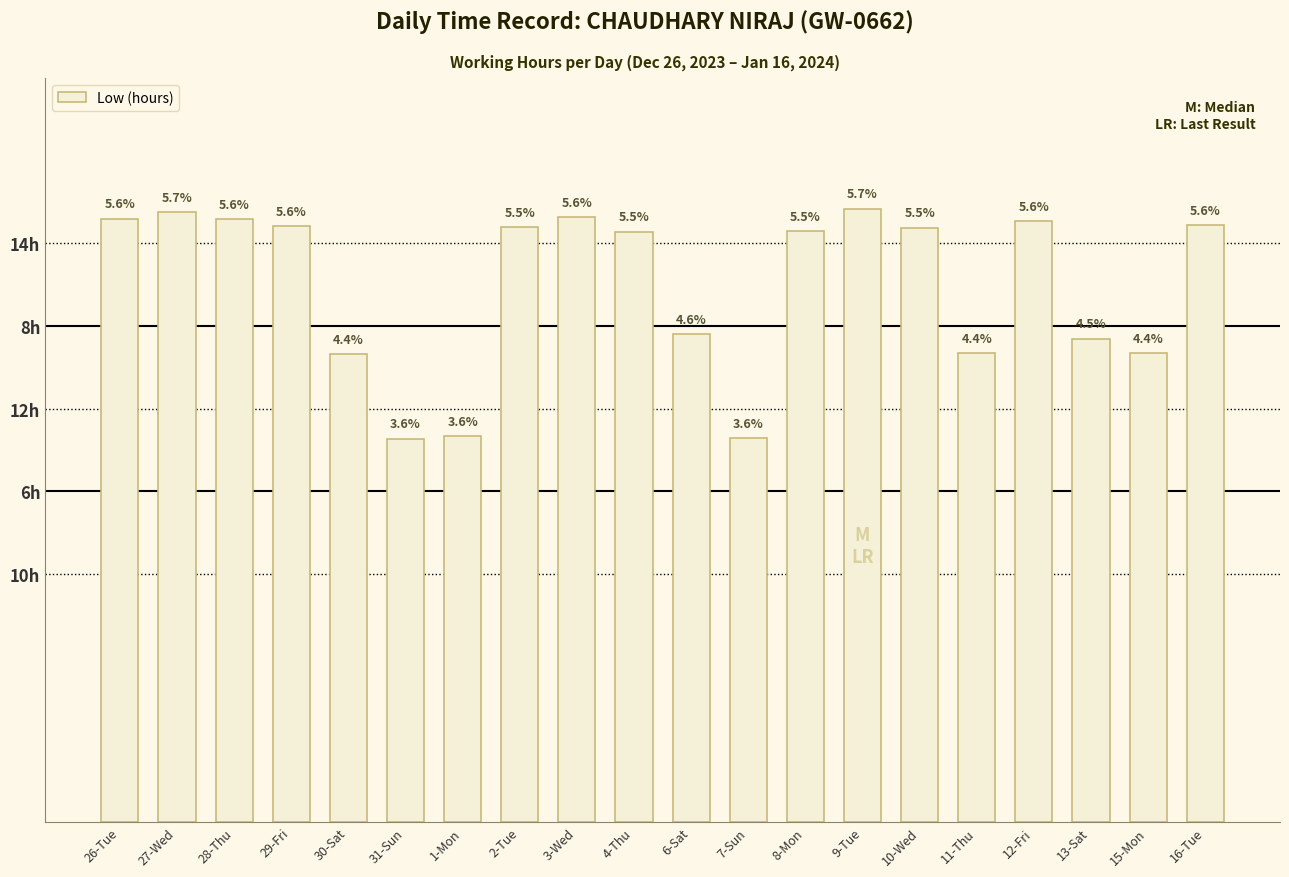

Does the chart contain any negative values?

No